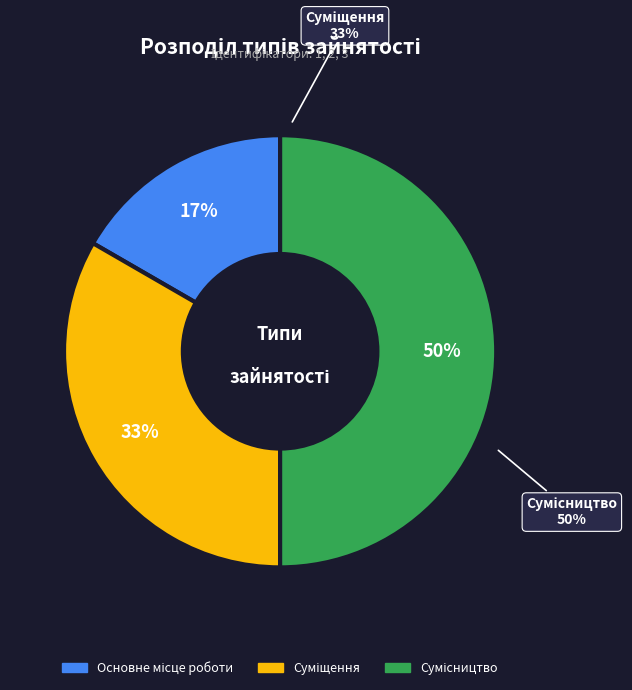

Is it true that Суміщення is 33% of the pie?

True